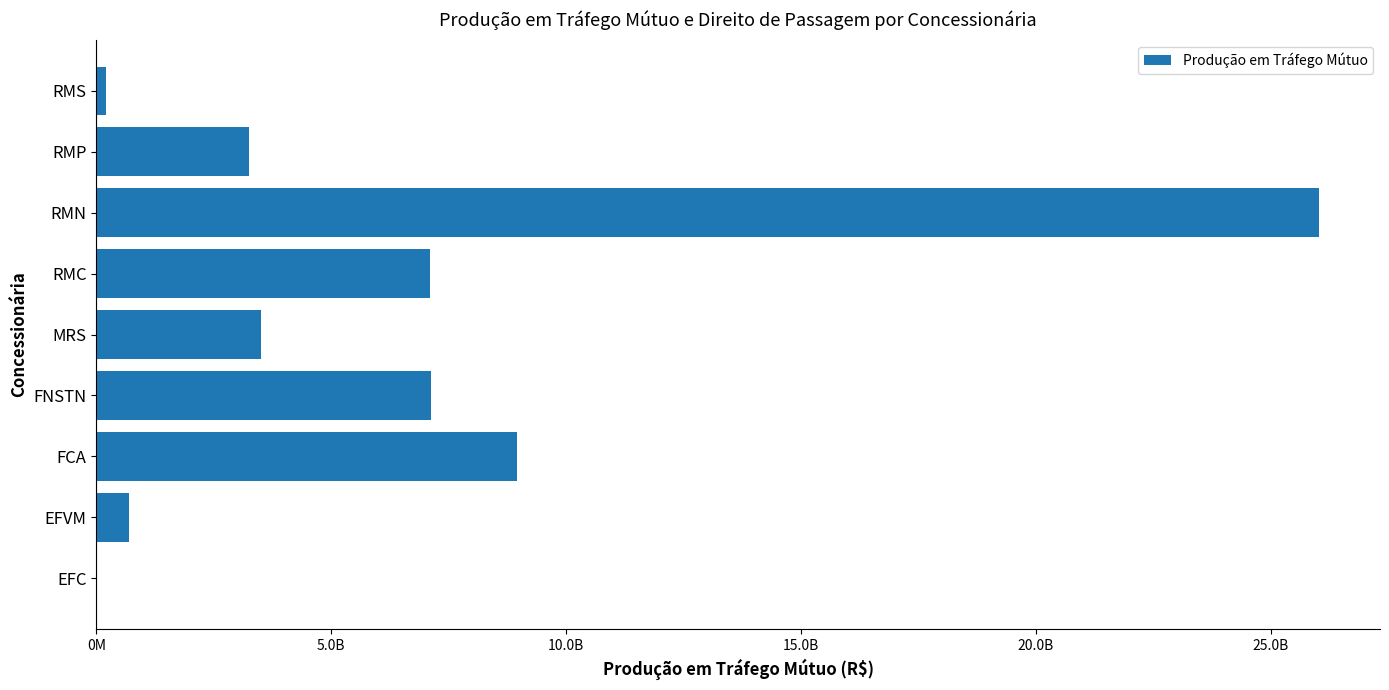

Are the bars horizontal?

Yes